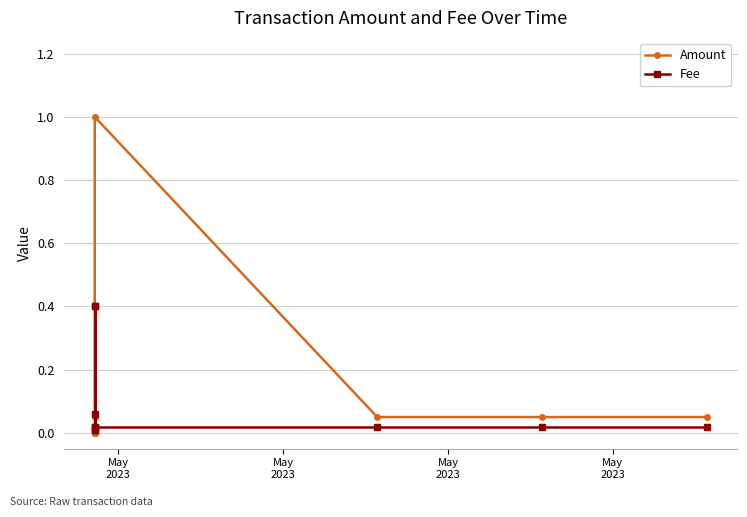

What is the difference between the maximum and minimum values in the Amount series?

1.0